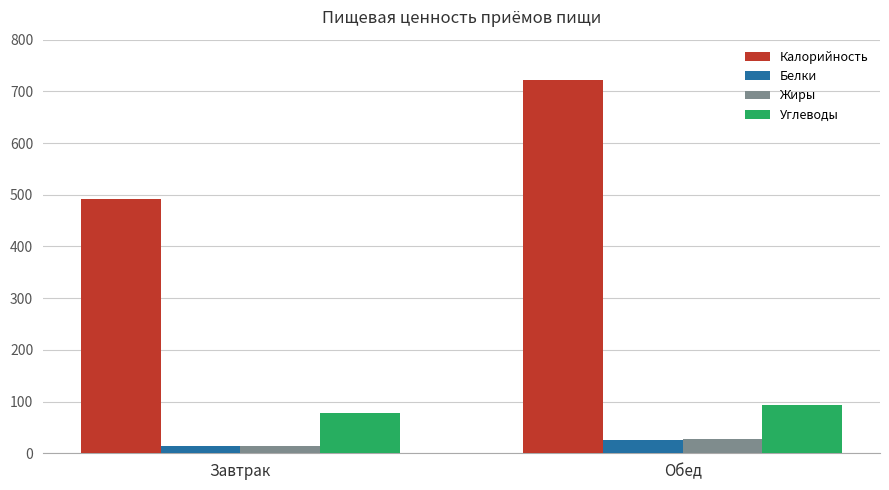

Is it true that Жиры equals 27.1 at Обед?

True